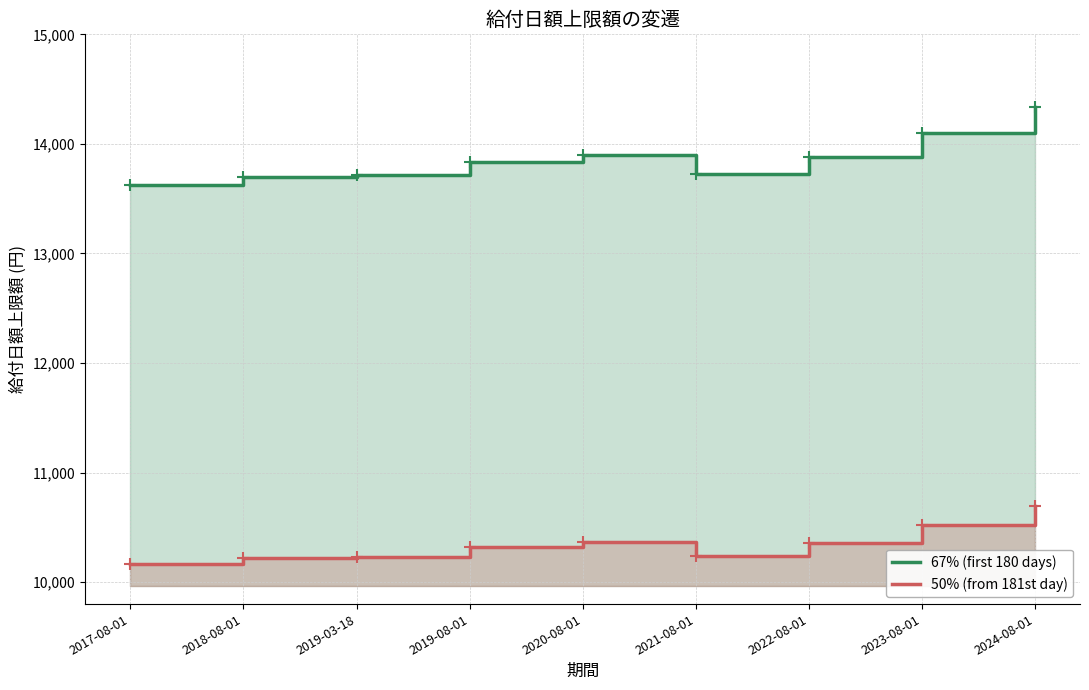

Which series contains the highest Y value?

67% (first 180 days)